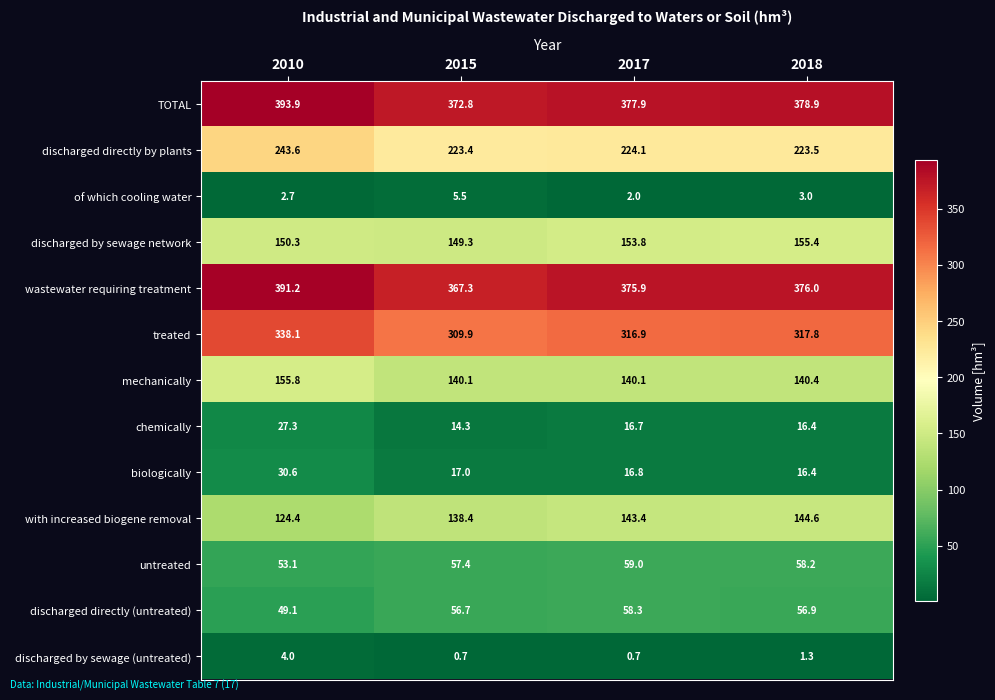

What is the smallest value displayed?

0.7